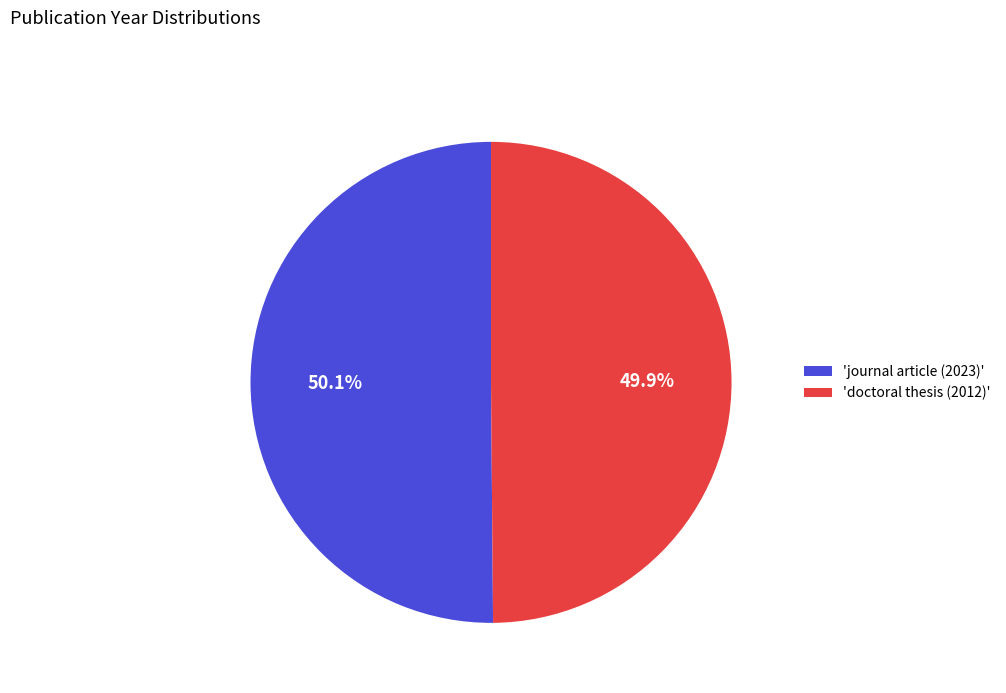

How many slices are in this pie chart?

2